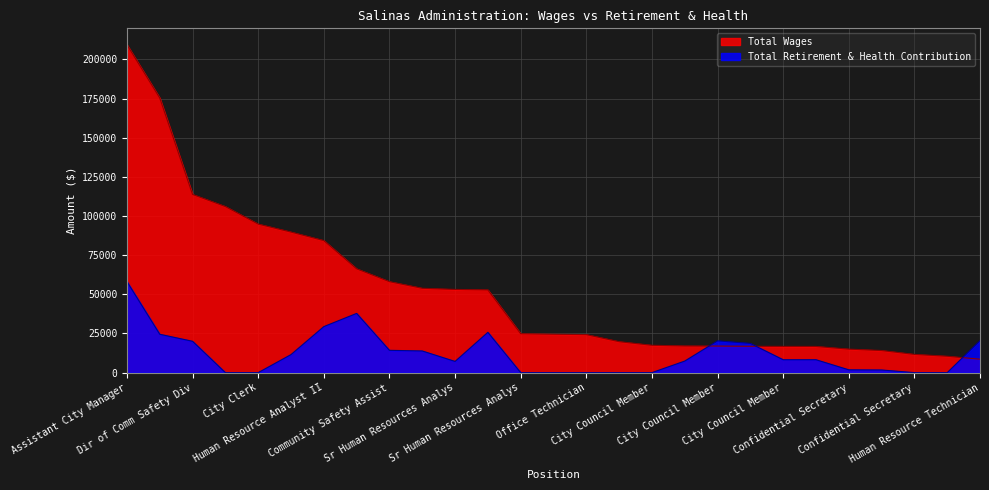

Reading left to right, extract all data points from this chart.

Total Wages: 209402	175356	113787	106065	94853	89760	84314	66295	58084	53863	53129	52816	24851	24538	24271	19755	17460	17028	16958	16818	16748	16713	15004	14104	11639	10459	8585
Total Retirement & Health Contribution: 58127	24505	20015	0	0	11526	29396	37823	14245	13832	7152	25746	0	0	0	0	0	7379	20282	18655	8242	8242	1798	1690	0	0	20447